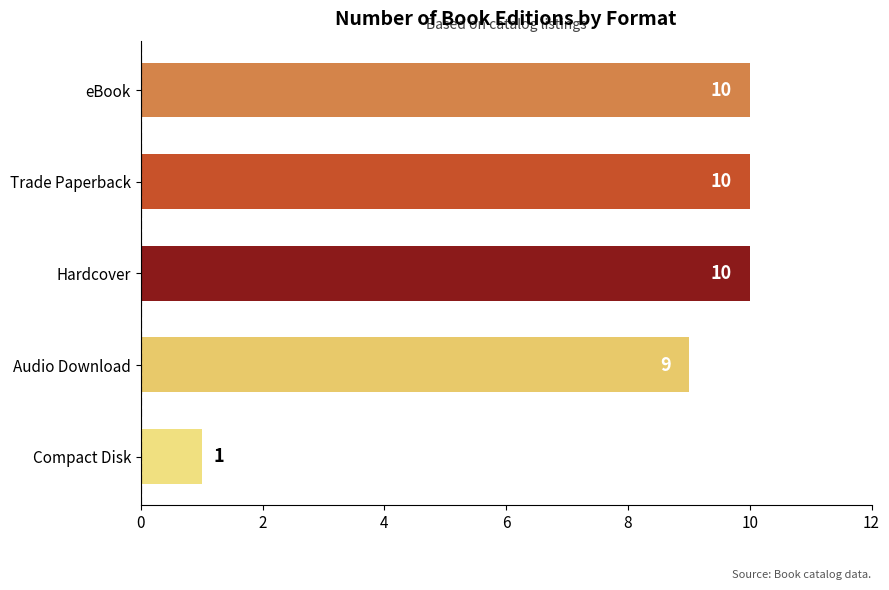

What is the average value?

8